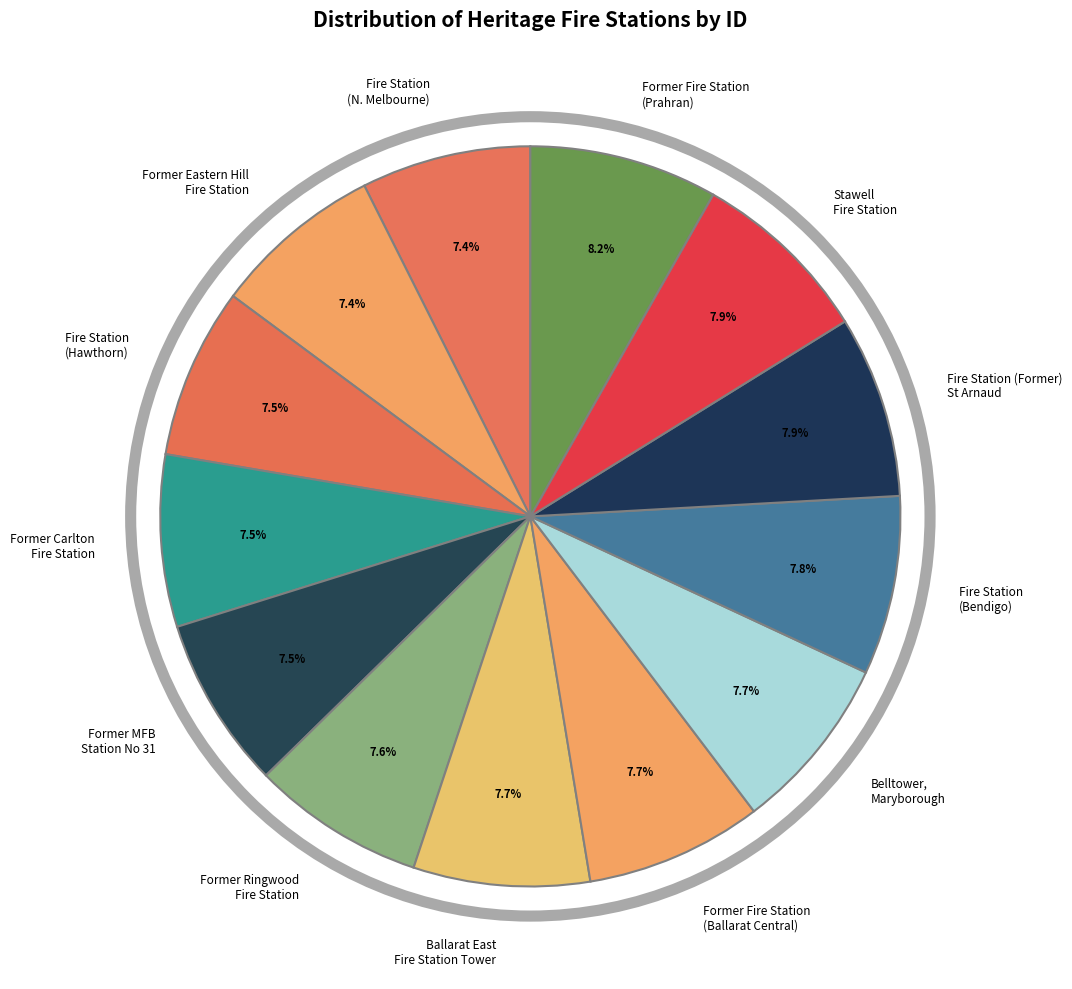

What is the ratio of the value at Fire Station (Hawthorn) to the value at Former Fire Station (Ballarat Central)?

1.0